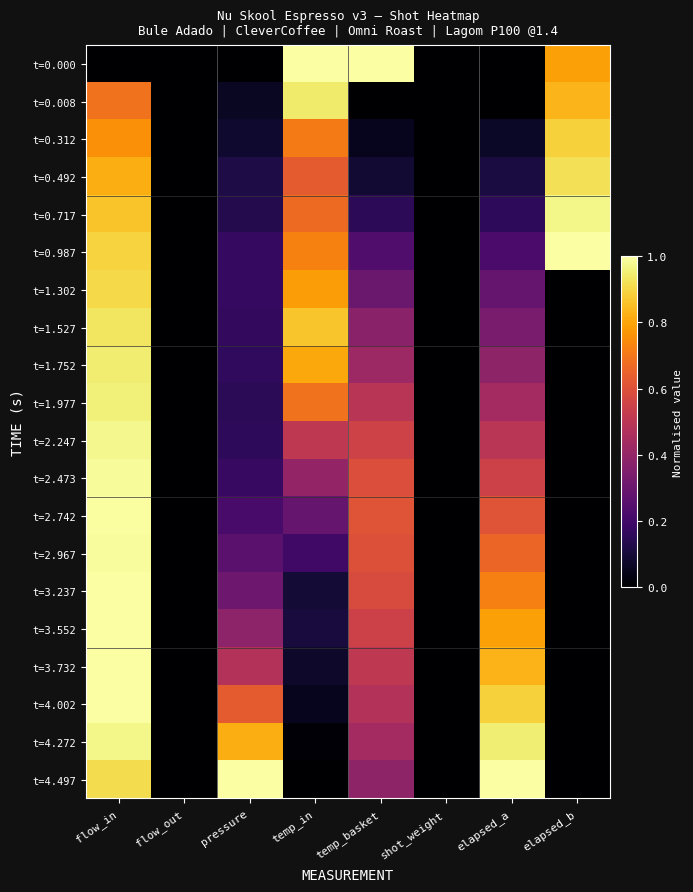

Count the number of categories in the chart.

8